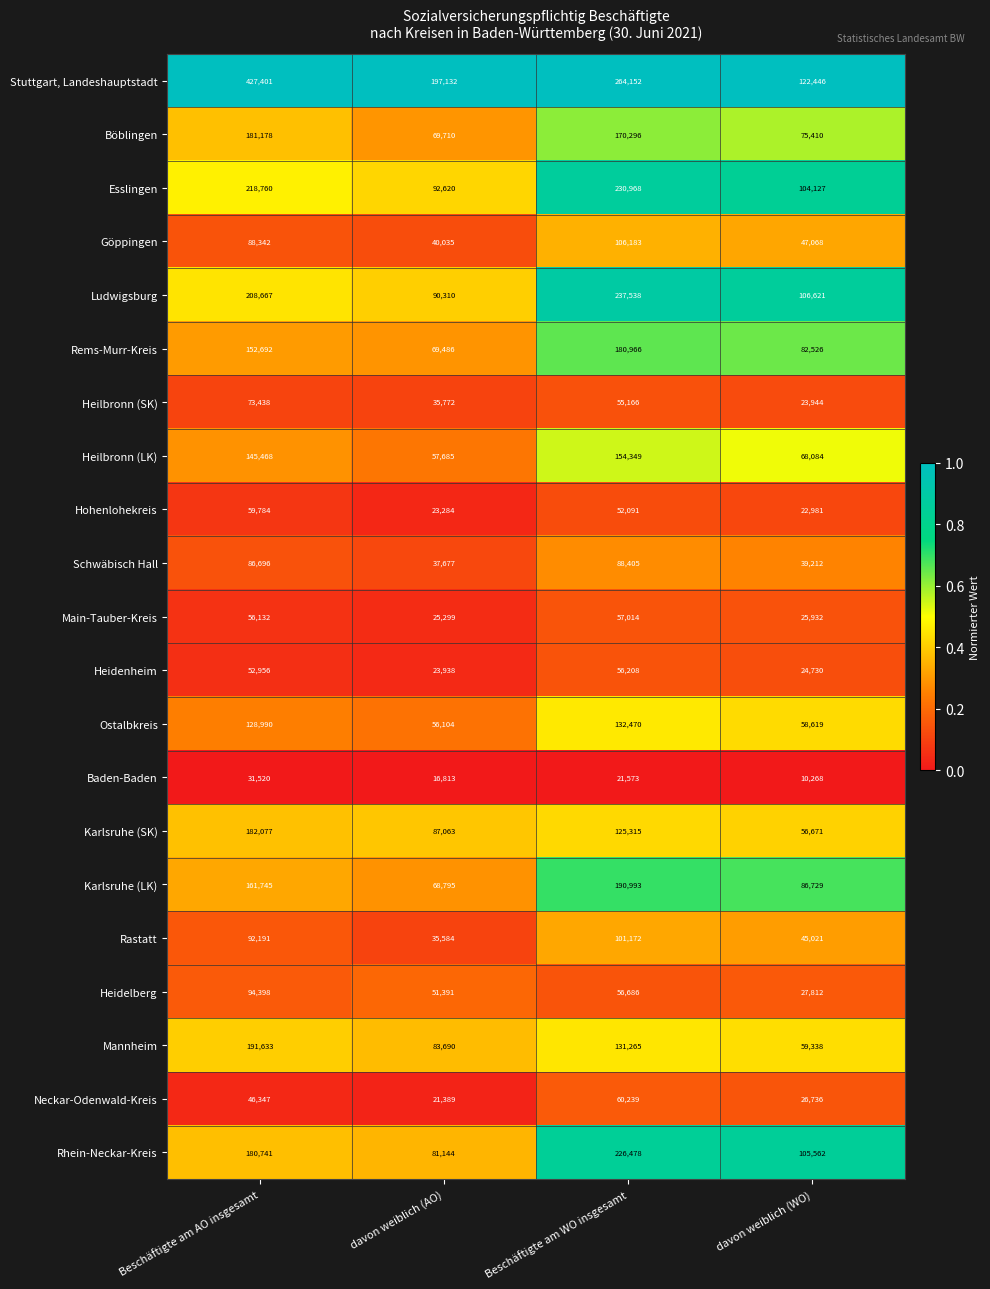

Between Beschäftigte am AO insgesamt and Beschäftigte am WO insgesamt, which series saw the biggest shift?

Stuttgart, Landeshauptstadt